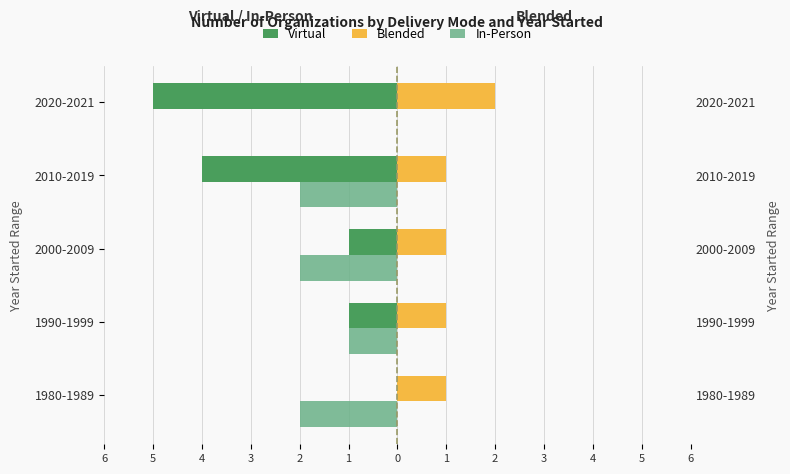

Is the value of Blended at 1990-1999 greater than the value of Virtual at 2020-2021?

Yes